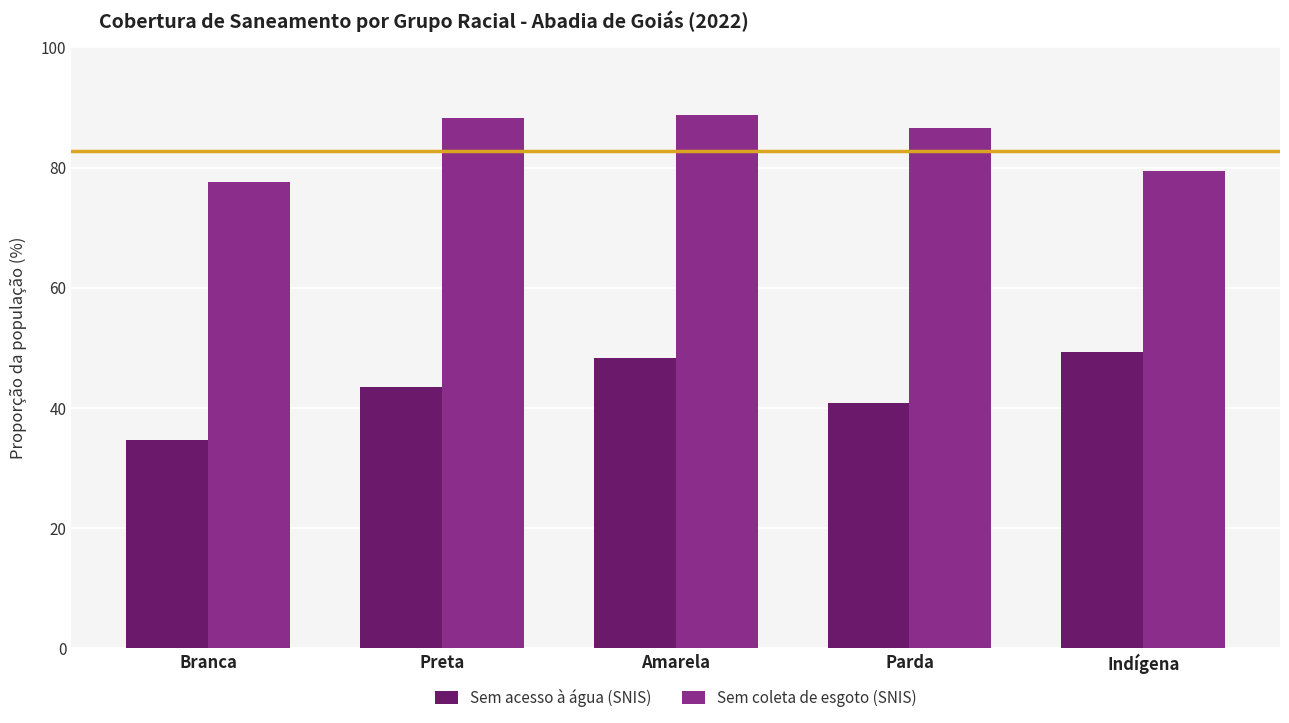

Which series changed the most between Branca and Amarela?

Sem acesso à água (SNIS)